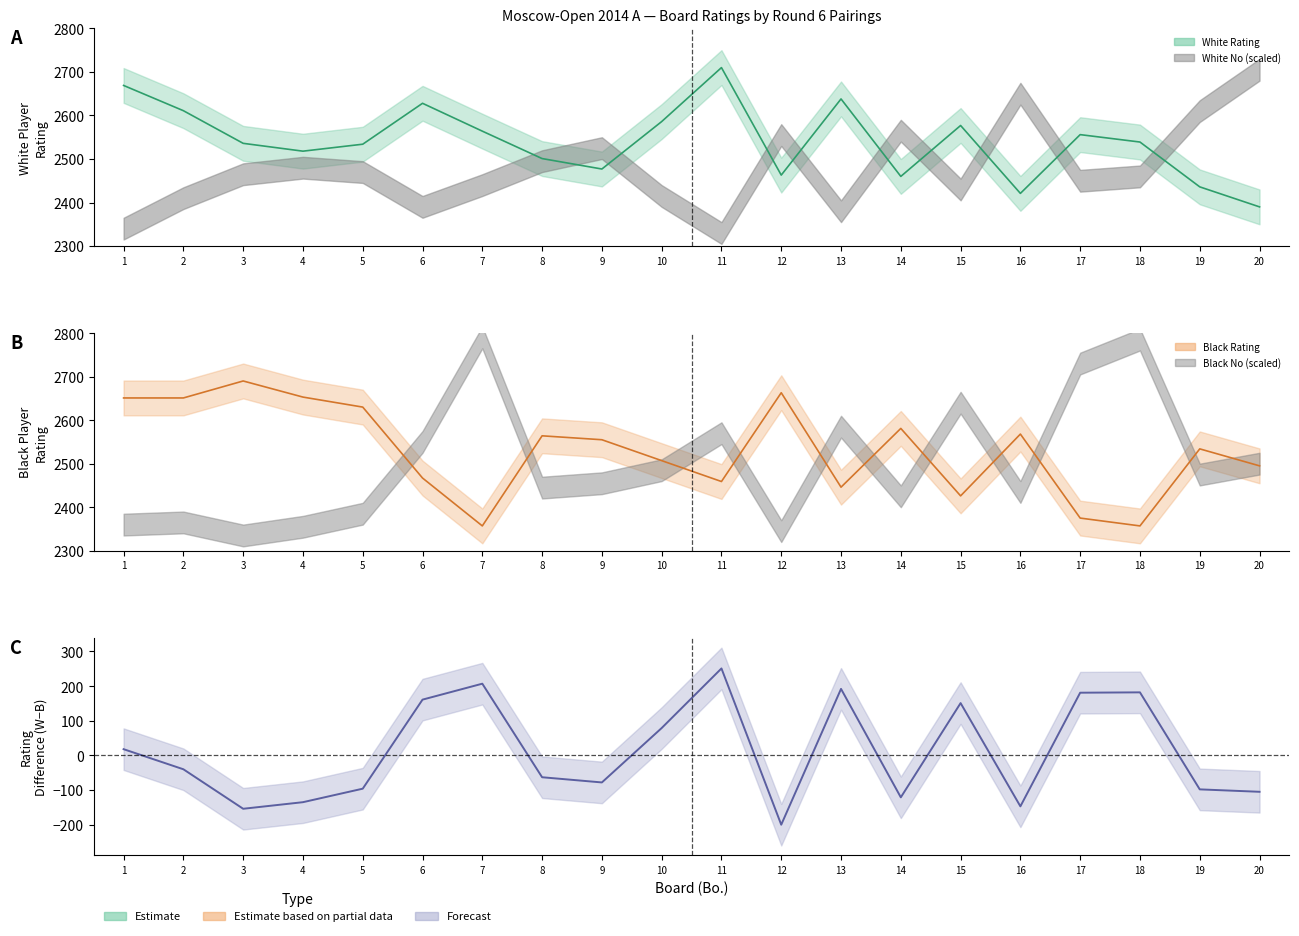

At which category does the data reach its first local valley?

3